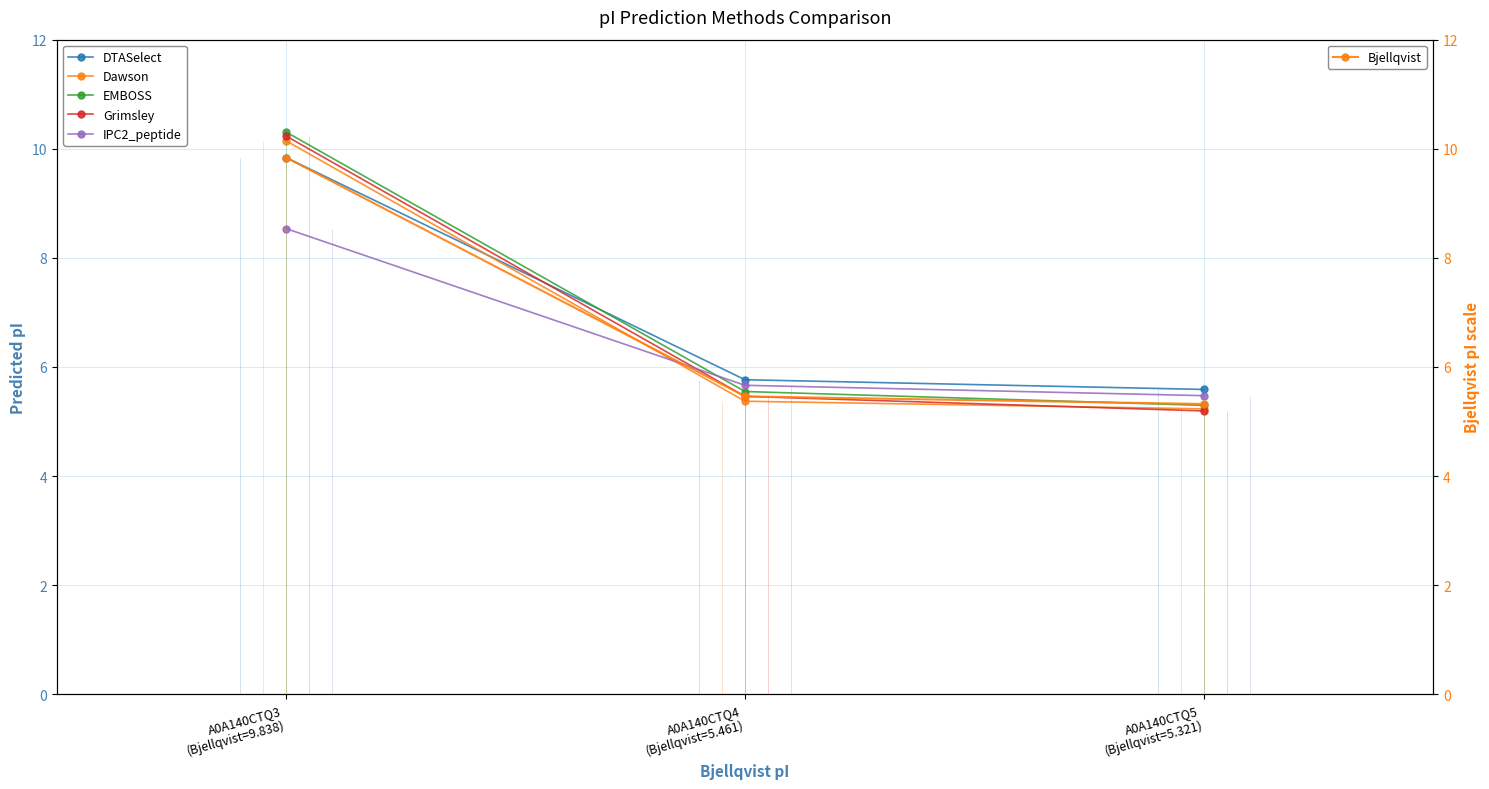

How many DTASelect values are between 5 and 9?

2